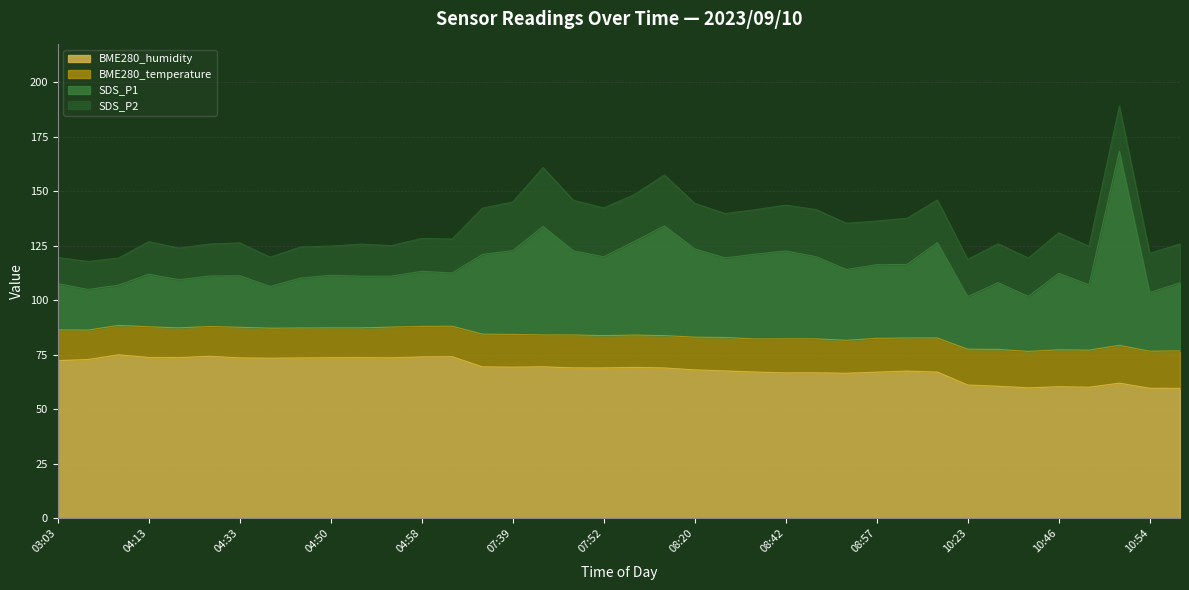

Which series ends up on top after the final intersection of SDS_P1 and BME280_humidity?

BME280_humidity